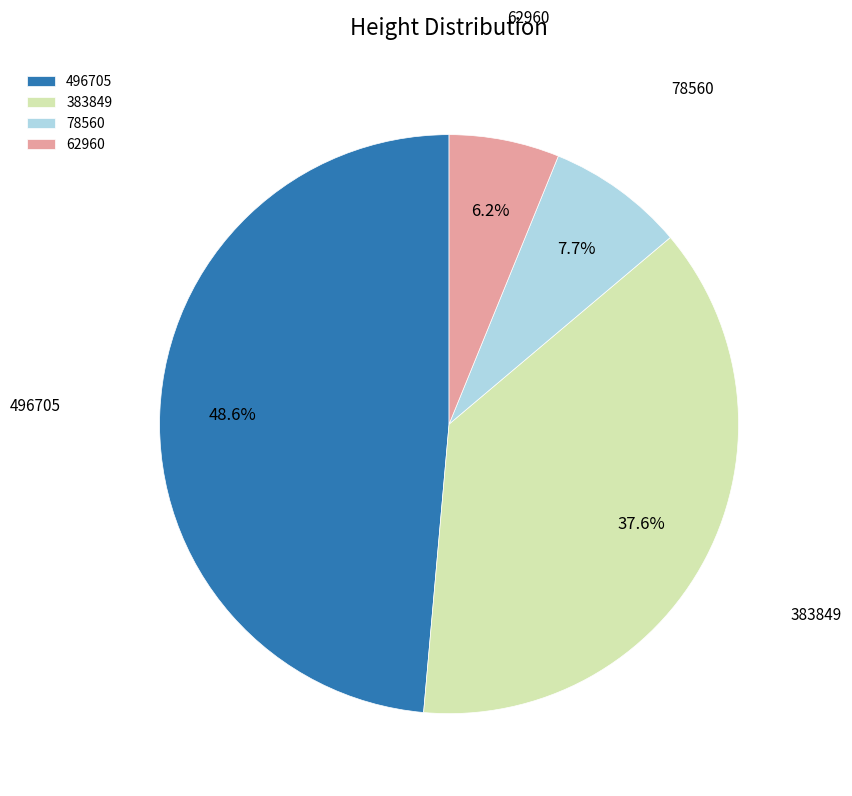

To the nearest percent, what percentage of the pie is 496705?

49%